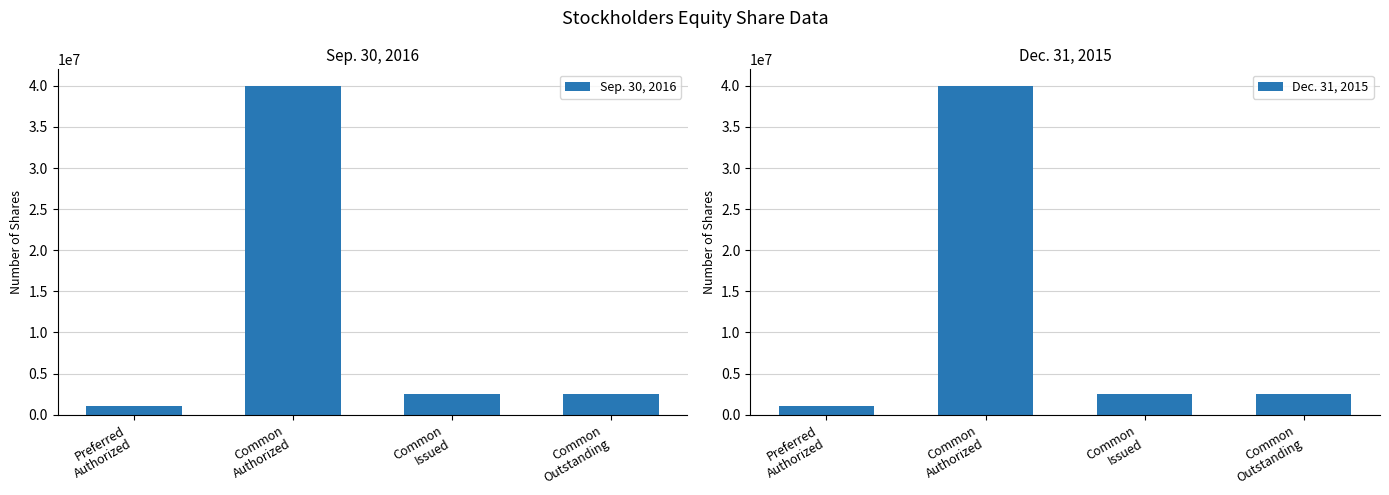

Reading right to left, transcribe all the data shown in this chart.

Sep. 30, 2016: 2469206	2498604	40000000	1000000
Dec. 31, 2015: 2469206	2469206	40000000	1000000